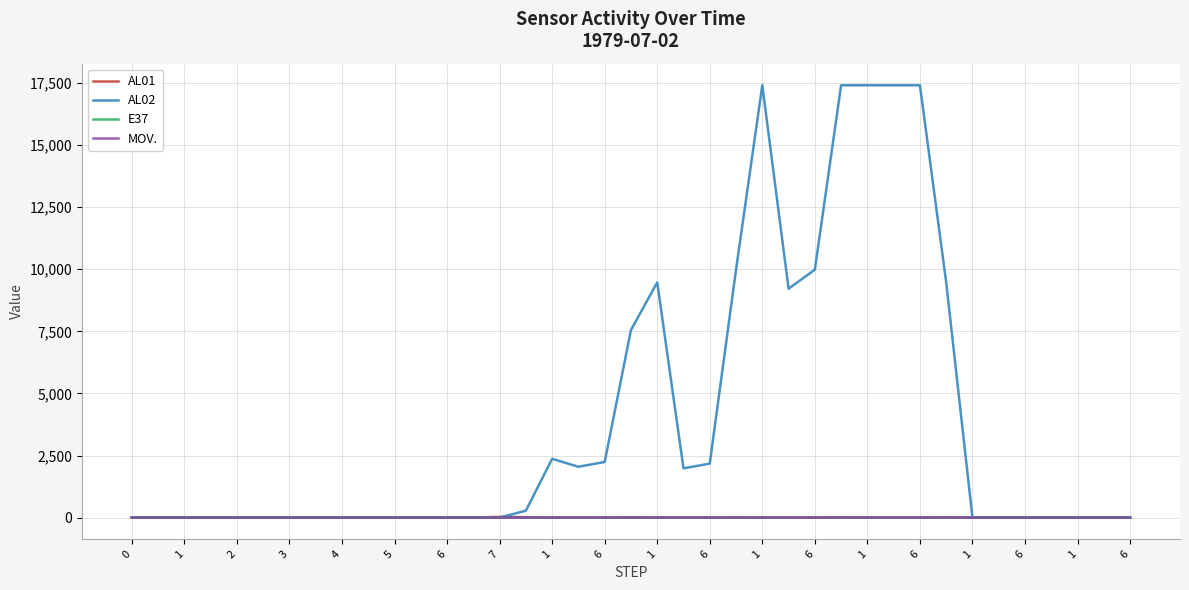

What are all the series names shown in the legend?

AL01, AL02, E37, MOV.